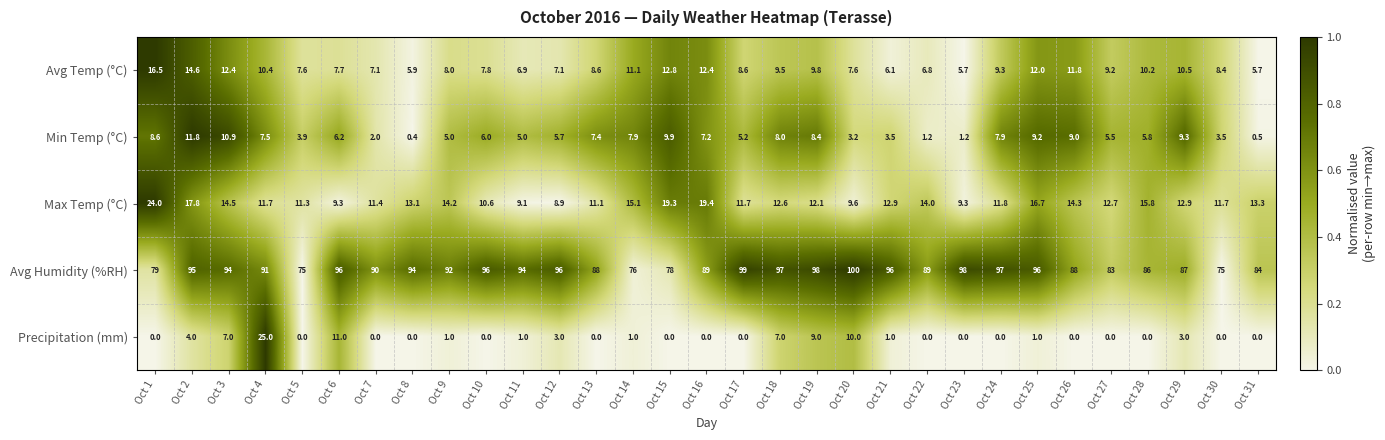

Which label corresponds to the largest value in the chart?

Oct 20